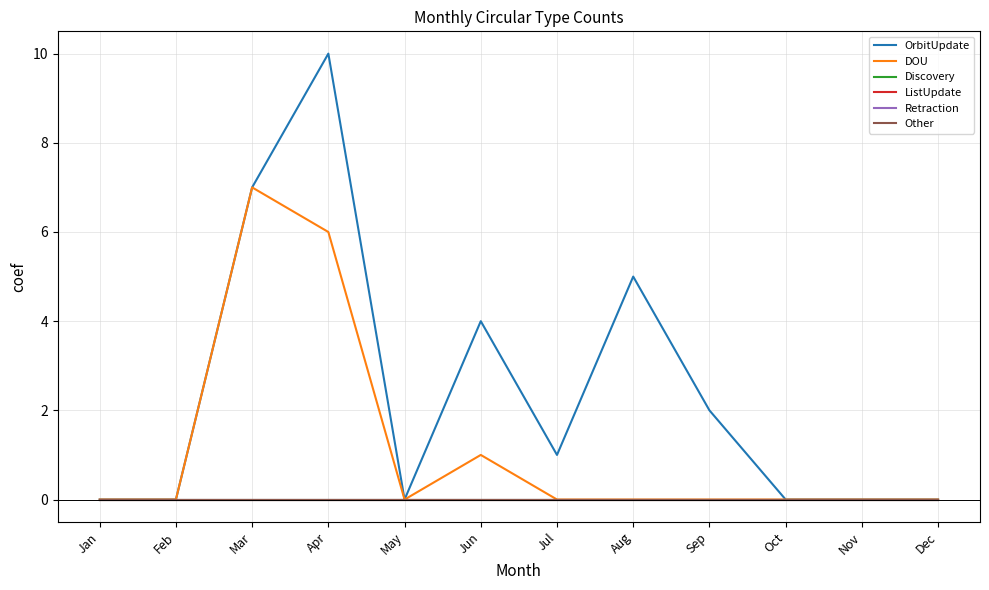

What is the maximum value shown in the chart?

10